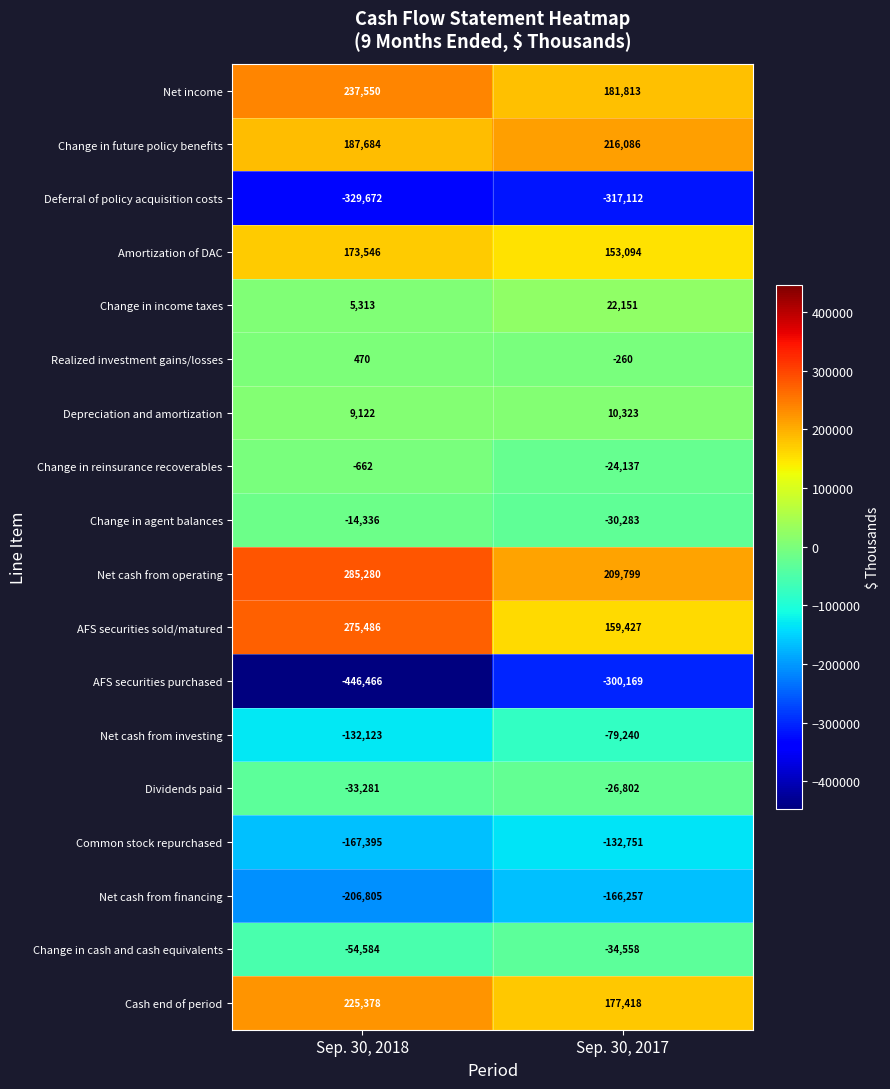

Count the number of data series in this chart.

18